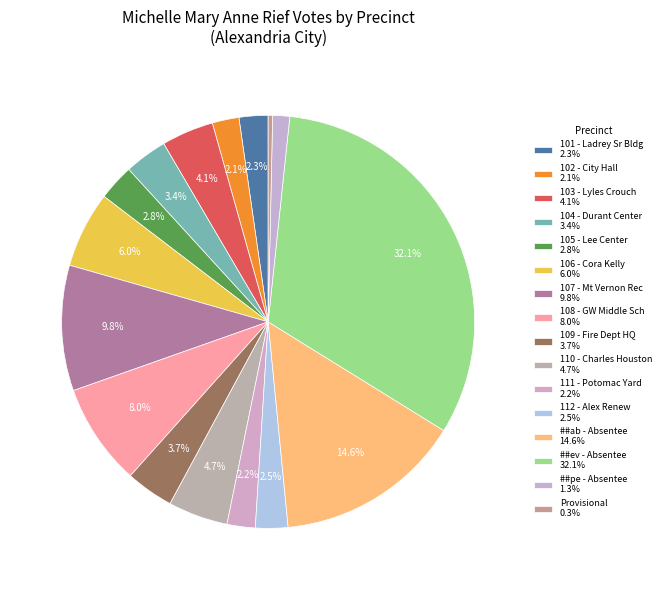

Which category has the smallest portion of the pie?

Provisional